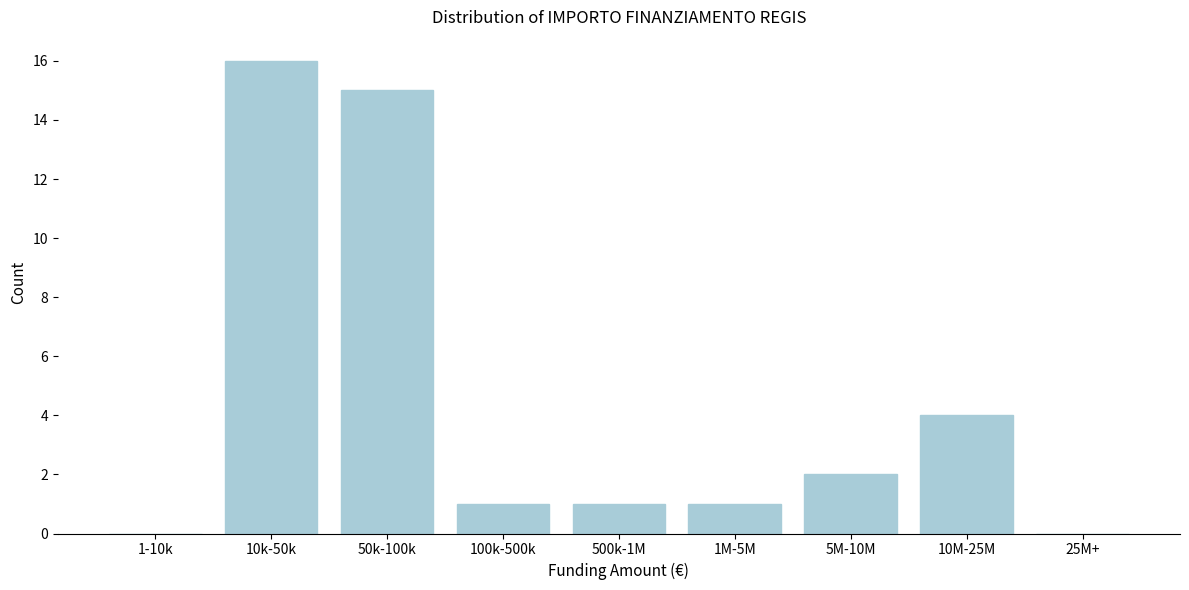

Reading left to right, list all the values displayed in this chart.

1-10k=0	10k-50k=16	50k-100k=15	100k-500k=1	500k-1M=1	1M-5M=1	5M-10M=2	10M-25M=4	25M+=0